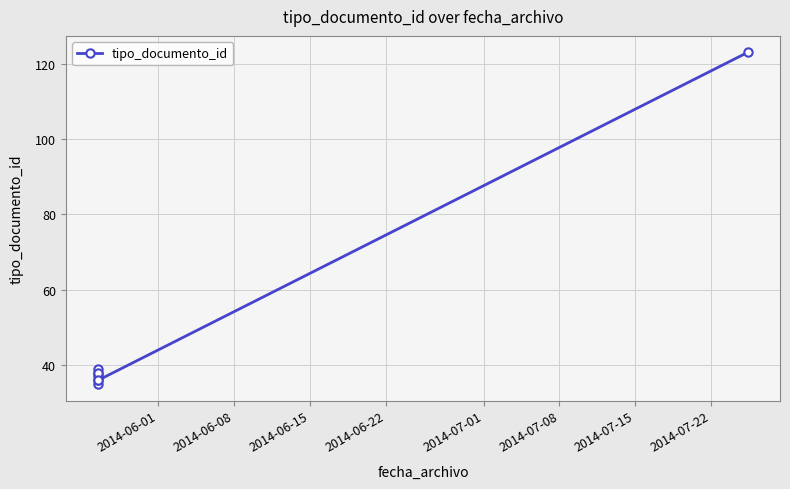

Reading left to right, transcribe all the data shown in this chart.

35	38	36	39	37	38	36	123